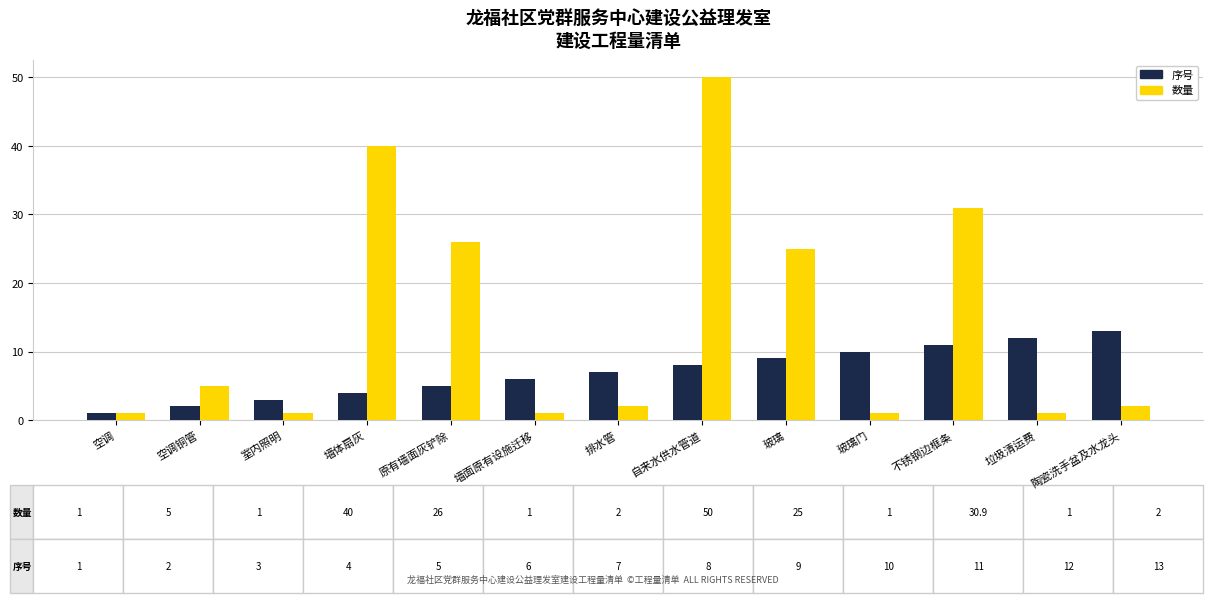

Count the number of categories in the chart.

13